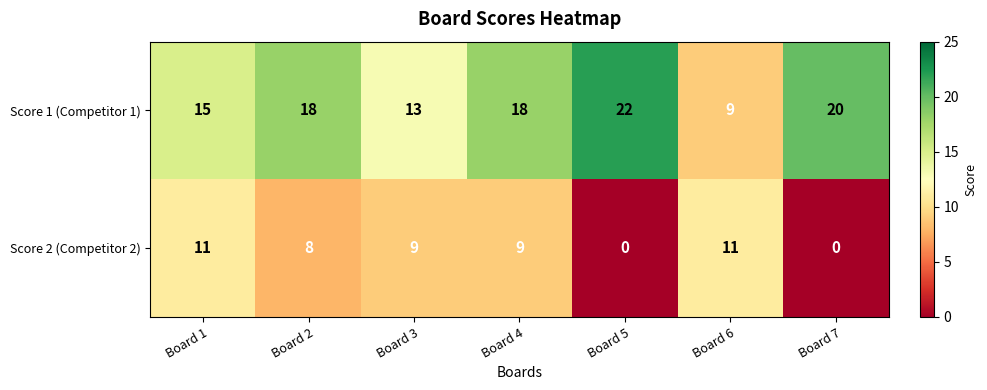

Is it true that Score 2 (Competitor 2) equals 9 at Board 4?

True